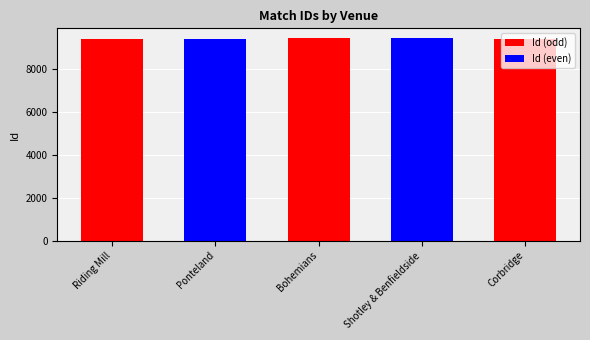

Read the value at Riding Mill.

9437